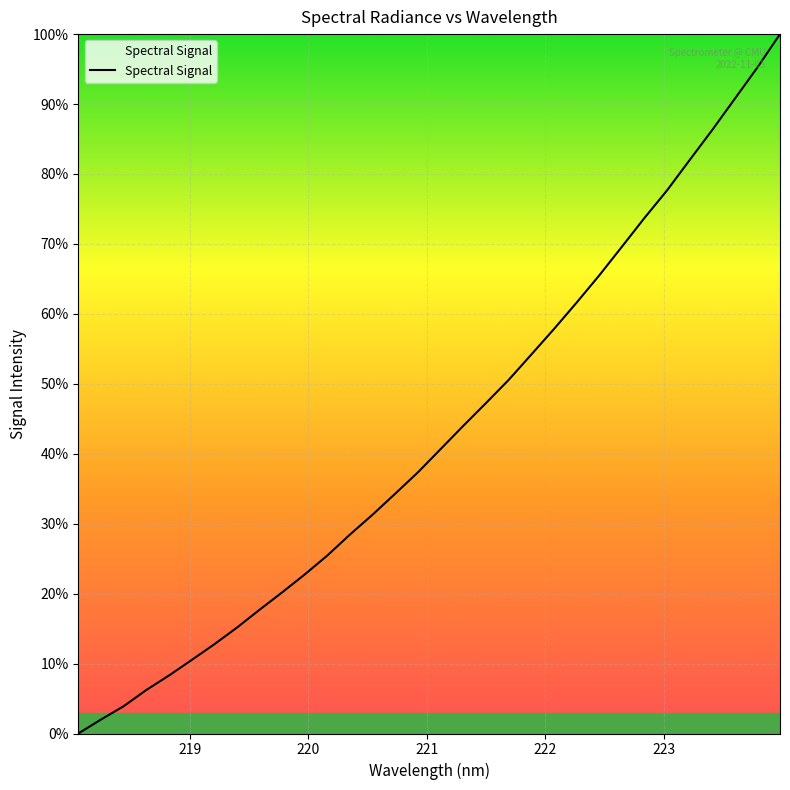

What is the difference between the maximum and minimum values?

100.0